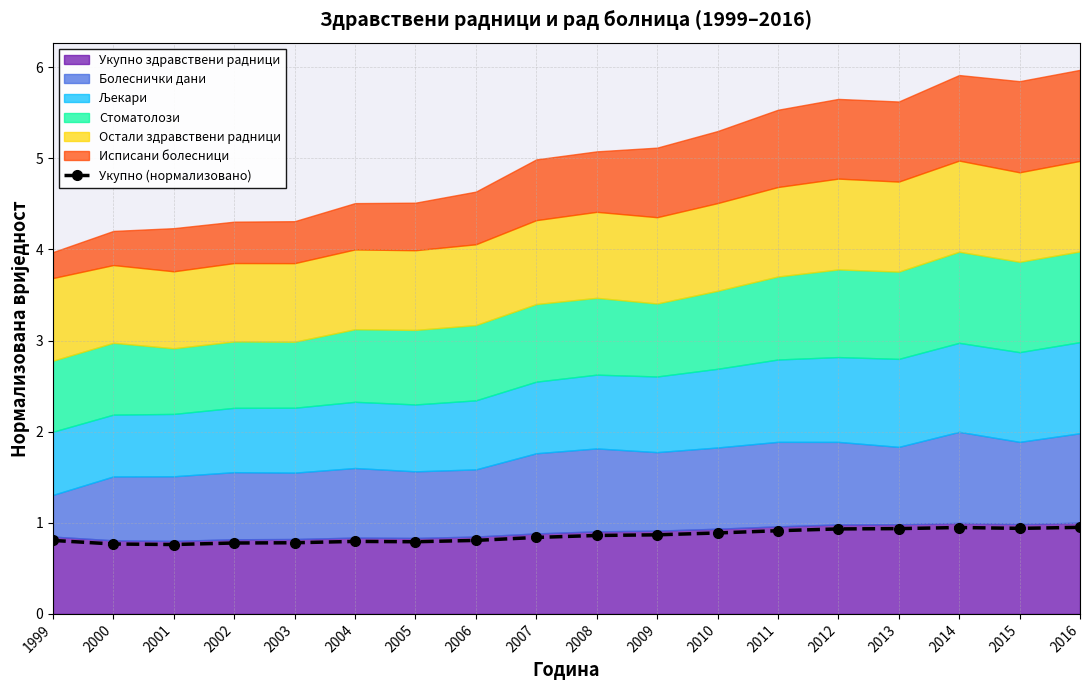

Rank the categories by value from highest to lowest.

2016, 2014, 2015, 2013, 2012, 2011, 2010, 2009, 2008, 2007, 2006, 1999, 2004, 2005, 2003, 2002, 2000, 2001